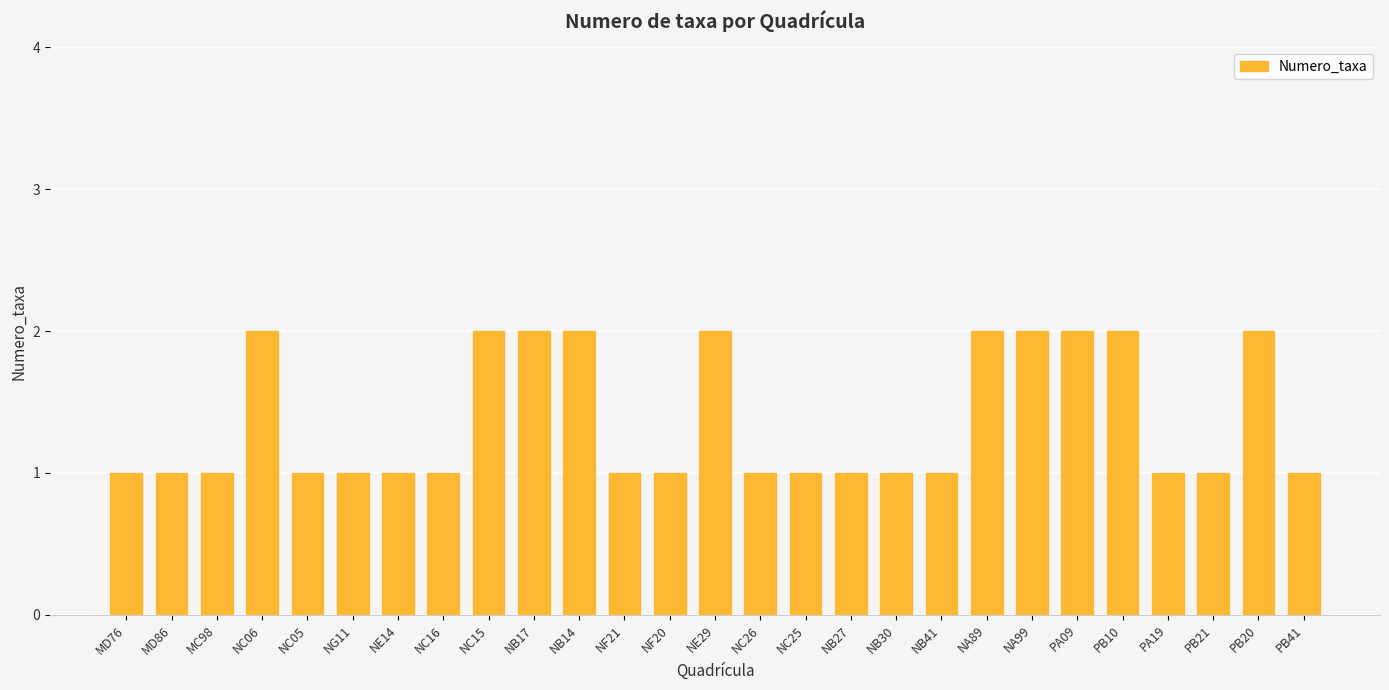

What is the ratio of the value at PB21 to the value at PB10?

0.5